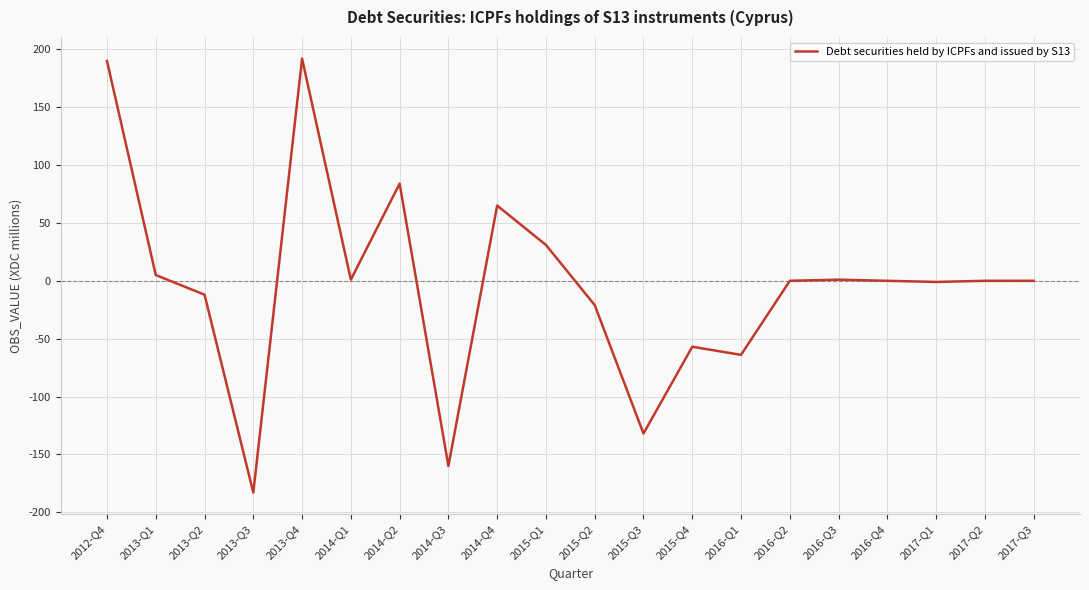

What position from the right is 2013-Q4?

16